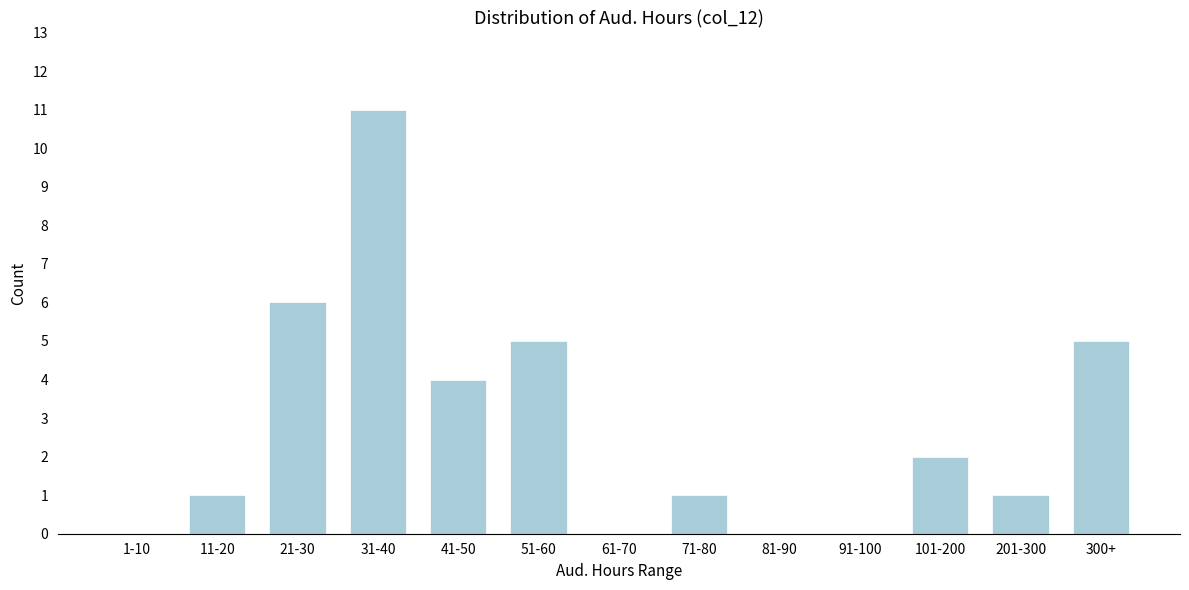

Reading right to left, transcribe all the data shown in this chart.

300+=5	201-300=1	101-200=2	91-100=0	81-90=0	71-80=1	61-70=0	51-60=5	41-50=4	31-40=11	21-30=6	11-20=1	1-10=0